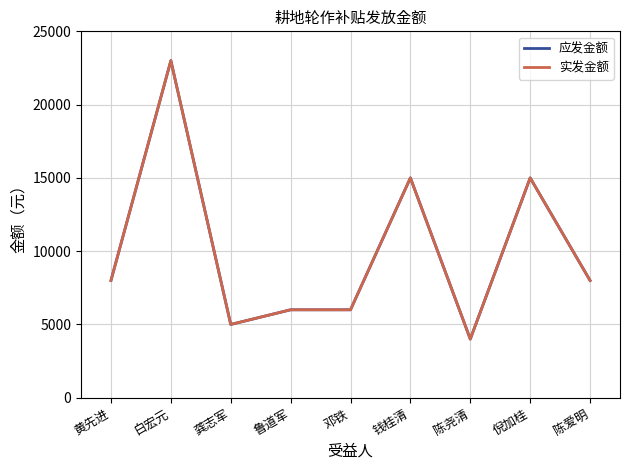

At which category is the sum across all series the highest?

白宏元